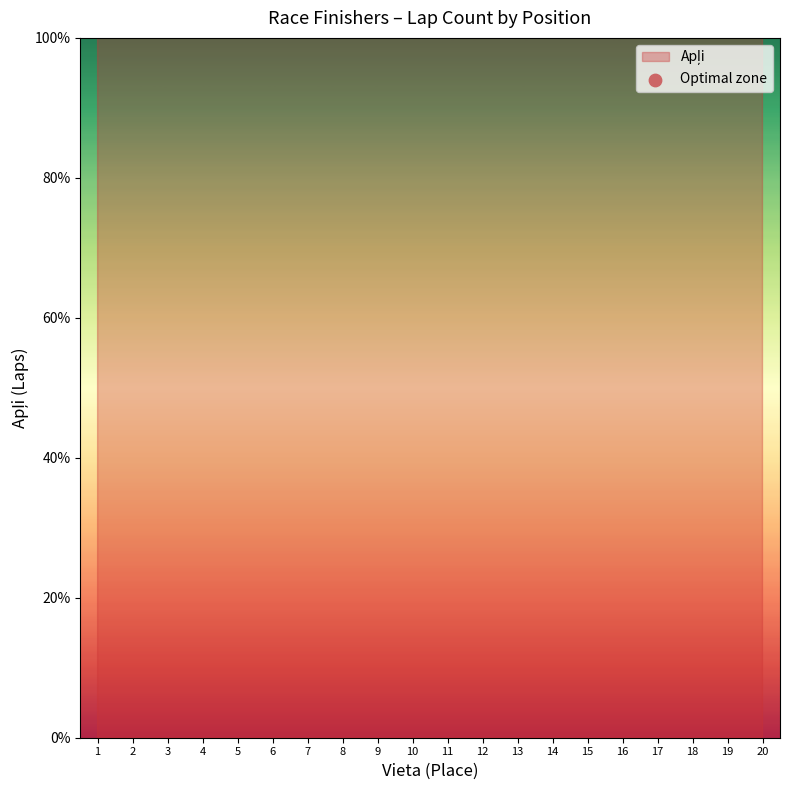

What is the change in value from 10 to 11?

-1.4